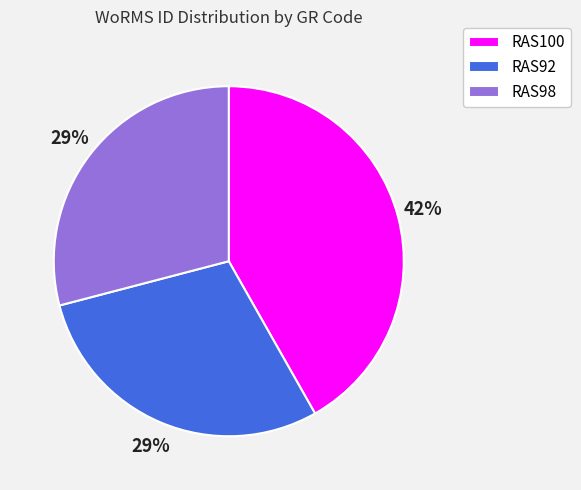

What is the largest slice in the pie chart?

RAS100